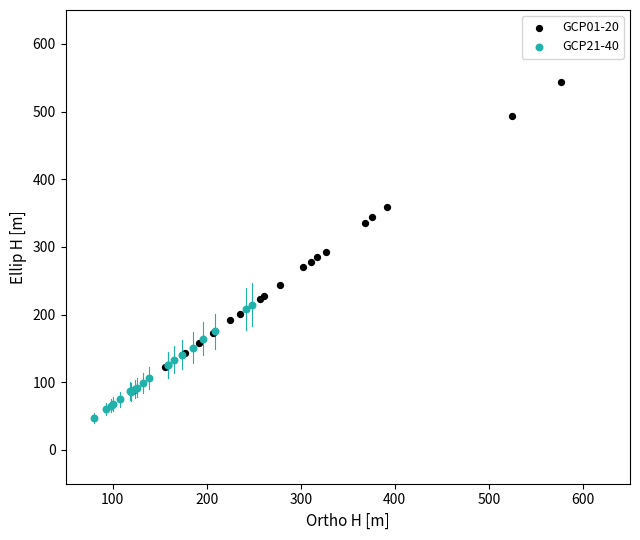

Which series reaches the minimum Y coordinate?

GCP21-40